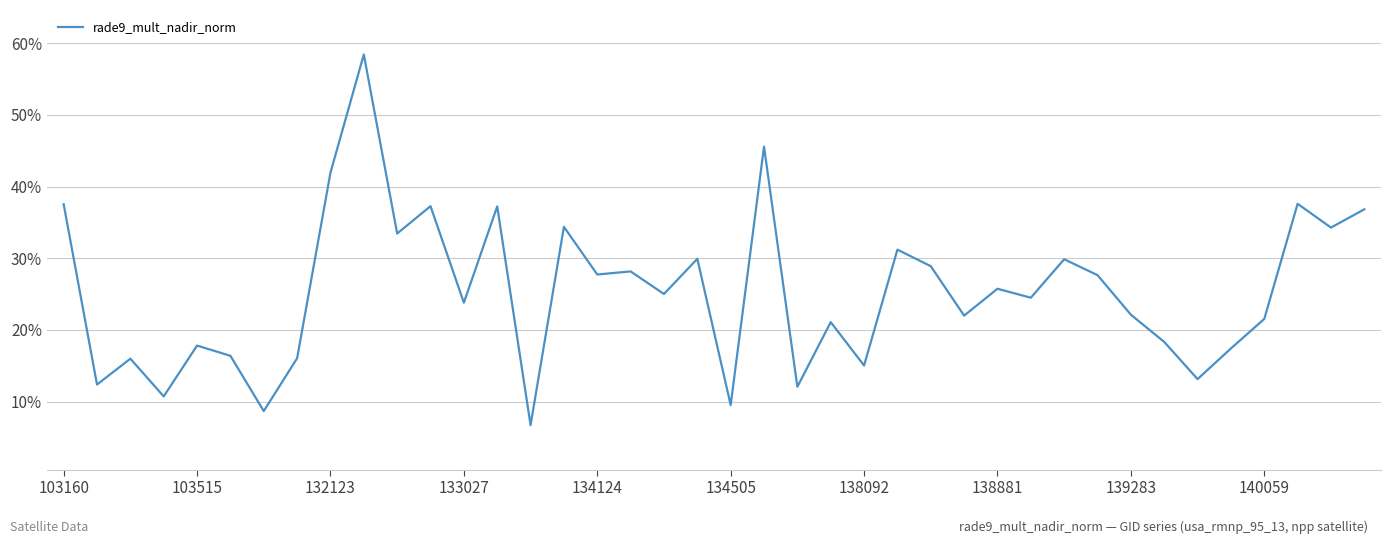

What is the label of the 17th point from the right?

23